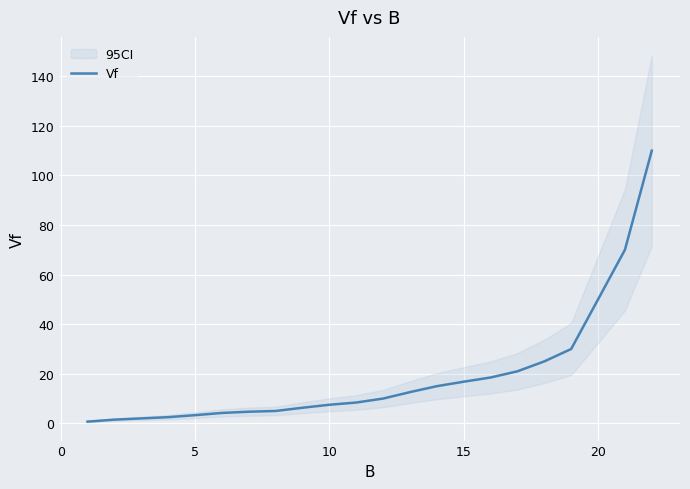

What is the highest value of the Vf series?

110.0